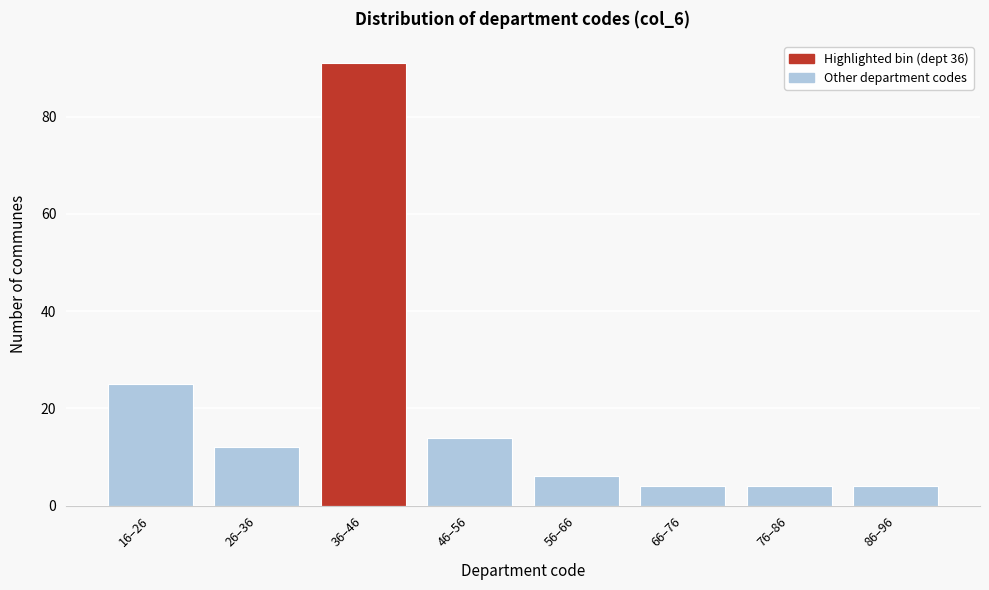

Reading left to right, what are all the values shown in this chart?

16–26=25	26–36=12	36–46=91	46–56=14	56–66=6	66–76=4	76–86=4	86–96=4